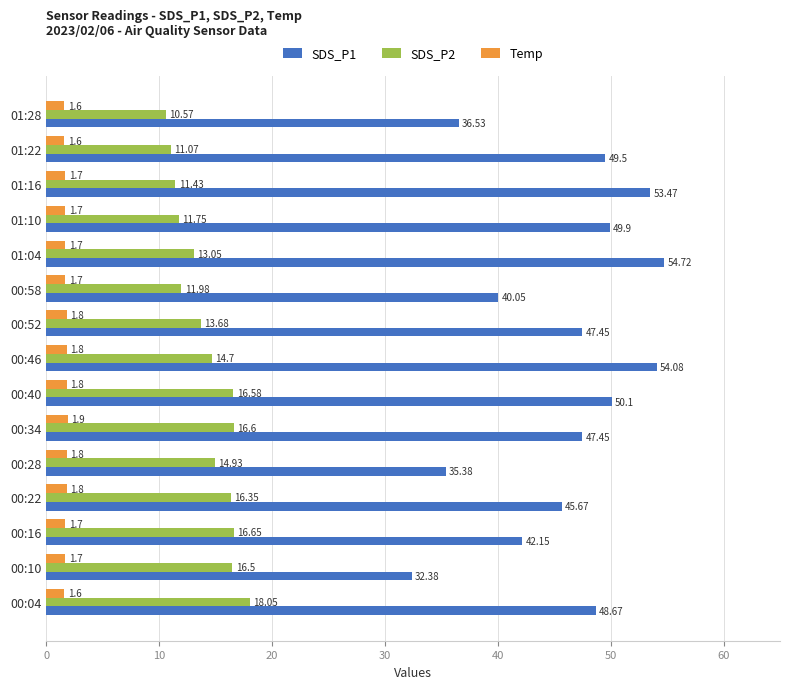

What is the difference between the second highest and minimum values in the Temp series?

0.2